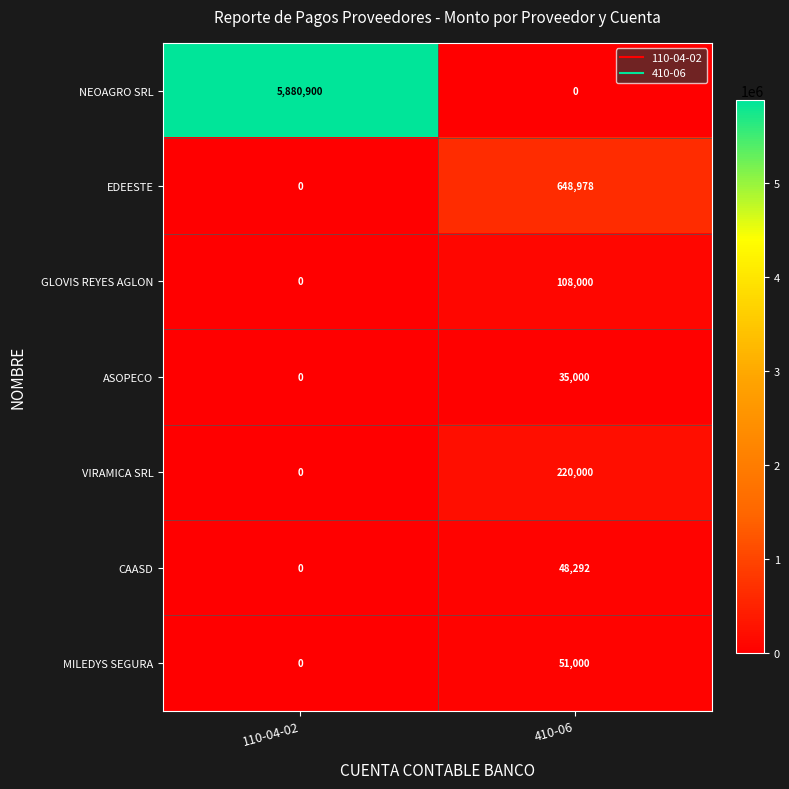

Reading right to left, transcribe all the data shown in this chart.

NEOAGRO SRL: 0	5880900
EDEESTE: 648978	0
GLOVIS REYES AGLON: 108000	0
ASOPECO: 35000	0
VIRAMICA SRL: 220000	0
CAASD: 48292	0
MILEDYS SEGURA: 51000	0